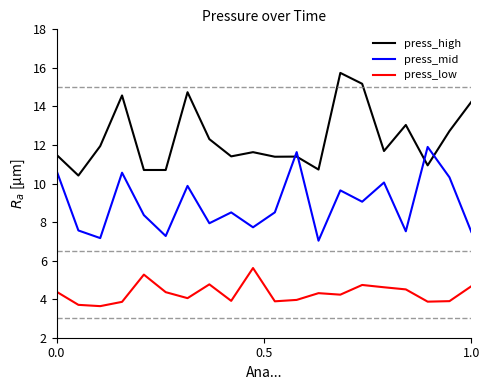

What is the minimum value shown in the chart?

3.6